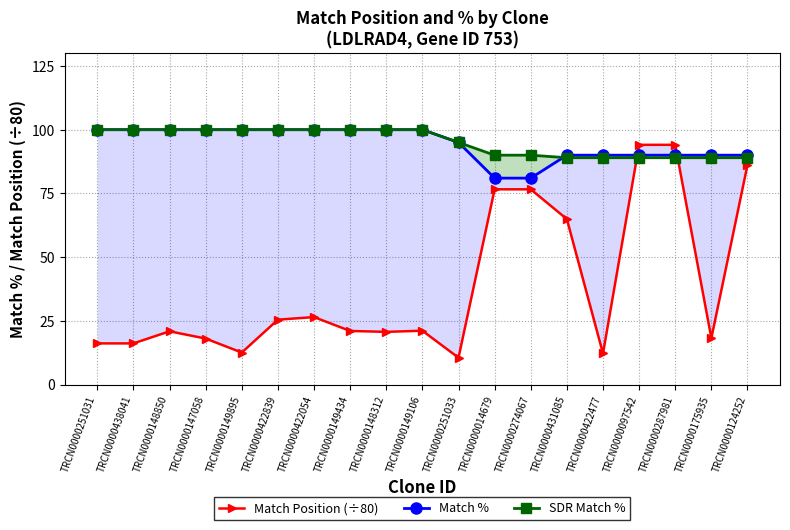

Reading left to right, extract all data points from this chart.

Match Position (÷80): TRCN0000251031=16.2	TRCN0000438041=16.2	TRCN0000148850=20.9	TRCN0000147058=18.1	TRCN0000149895=12.6	TRCN0000422839=25.5	TRCN0000422054=26.5	TRCN0000149434=21.1	TRCN0000148312=20.7	TRCN0000149106=21.2	TRCN0000251033=10.6	TRCN0000014679=76.6	TRCN0000274067=76.6	TRCN0000431085=64.9	TRCN0000422477=12.2	TRCN0000097542=94.1	TRCN0000287981=94.1	TRCN0000175935=18.2	TRCN0000124252=86.2
Match %: TRCN0000251031=100.0	TRCN0000438041=100.0	TRCN0000148850=100.0	TRCN0000147058=100.0	TRCN0000149895=100.0	TRCN0000422839=100.0	TRCN0000422054=100.0	TRCN0000149434=100.0	TRCN0000148312=100.0	TRCN0000149106=100.0	TRCN0000251033=95.0	TRCN0000014679=81.0	TRCN0000274067=81.0	TRCN0000431085=90.0	TRCN0000422477=90.0	TRCN0000097542=90.0	TRCN0000287981=90.0	TRCN0000175935=90.0	TRCN0000124252=90.0
SDR Match %: TRCN0000251031=100.0	TRCN0000438041=100.0	TRCN0000148850=100.0	TRCN0000147058=100.0	TRCN0000149895=100.0	TRCN0000422839=100.0	TRCN0000422054=100.0	TRCN0000149434=100.0	TRCN0000148312=100.0	TRCN0000149106=100.0	TRCN0000251033=95.0	TRCN0000014679=90.0	TRCN0000274067=90.0	TRCN0000431085=89.0	TRCN0000422477=89.0	TRCN0000097542=89.0	TRCN0000287981=89.0	TRCN0000175935=89.0	TRCN0000124252=89.0